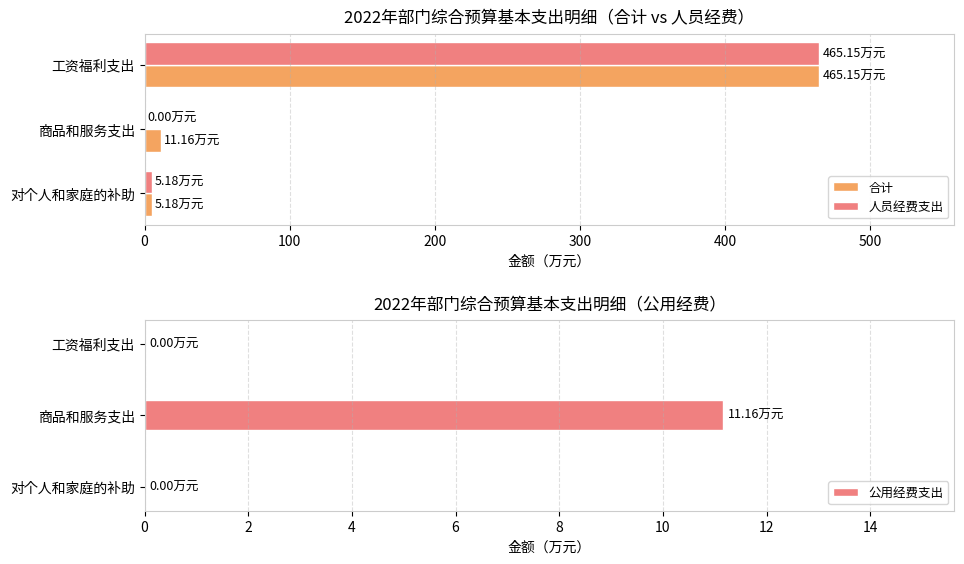

What is the sum of the 人员经费支出 values at 工资福利支出 and 对个人和家庭的补助?

470.3